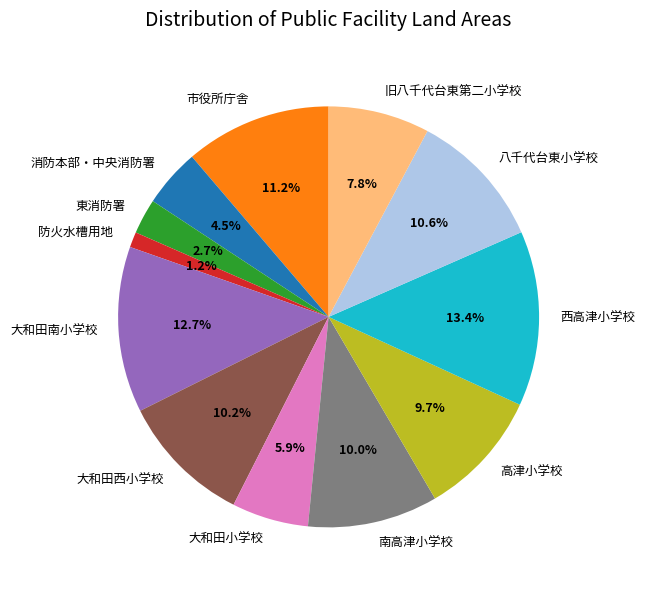

What is the ratio of the value at 大和田南小学校 to the value at 東消防署?

4.7